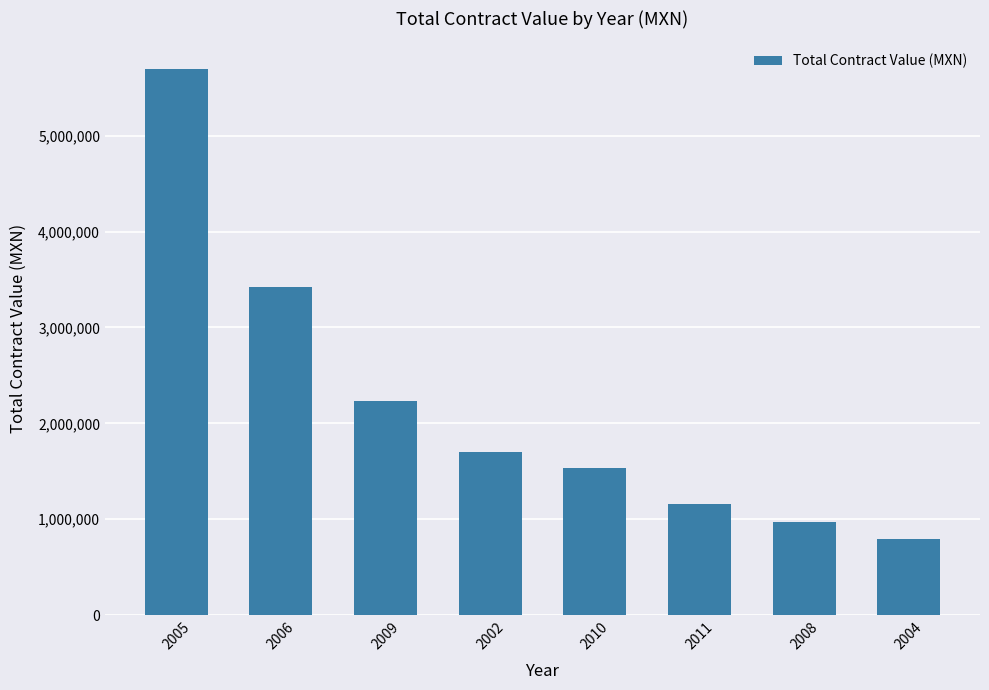

How many data points are less than 1701352?

4